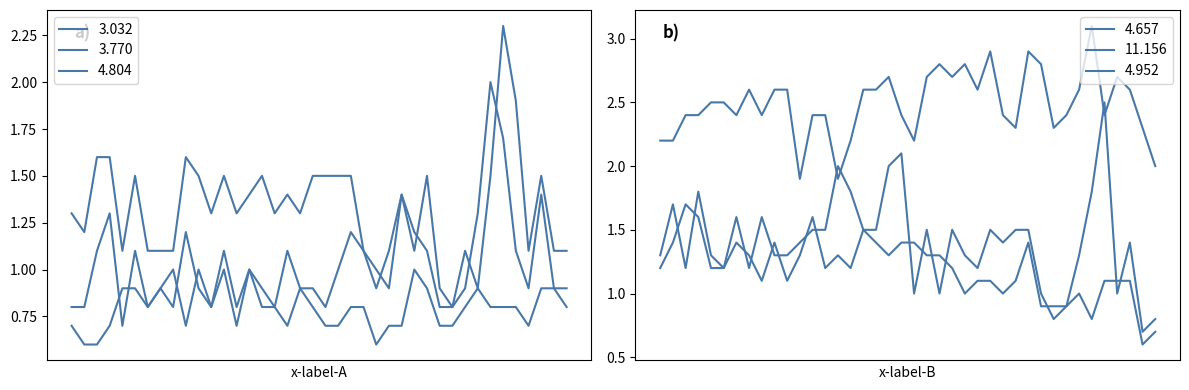

What is the highest value of the 4.657 series?

2.5